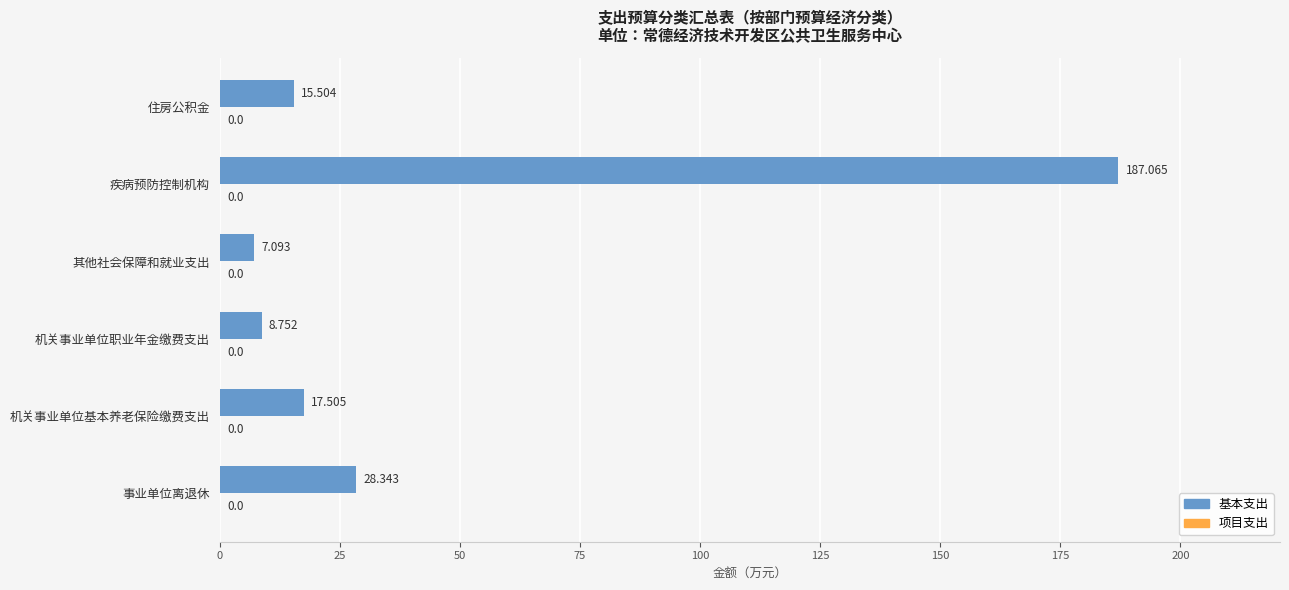

Which category has the lowest value across all series?

其他社会保障和就业支出